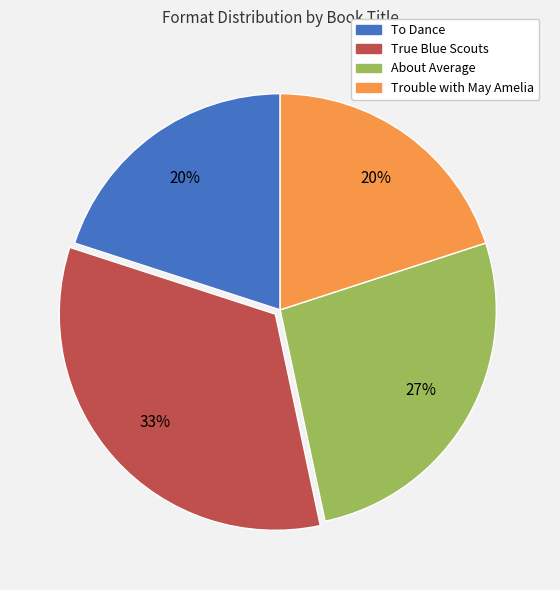

How many segments does this pie chart have?

4